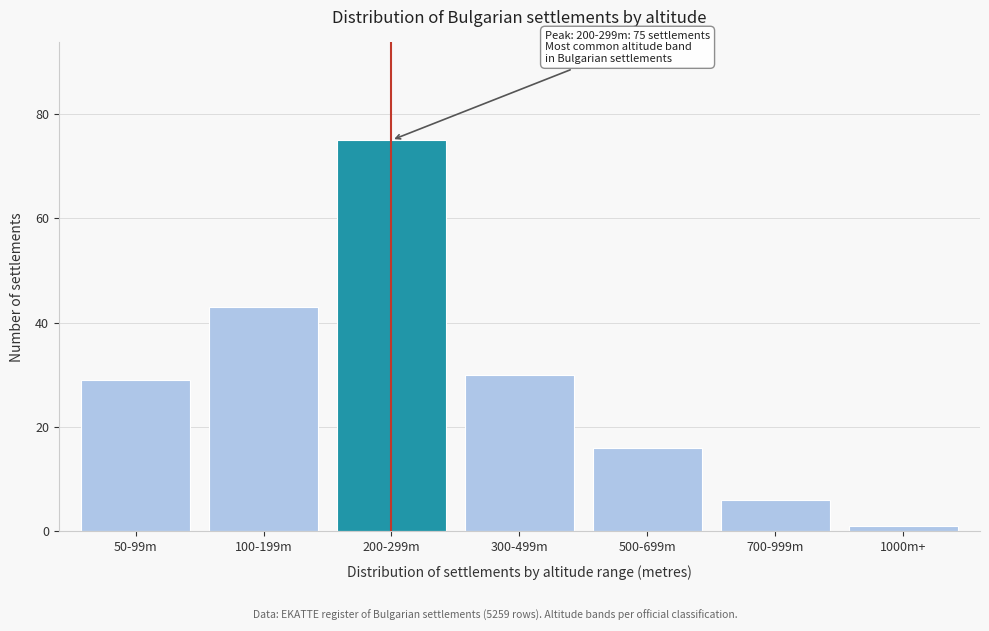

Reading left to right, list all the values displayed in this chart.

29	43	75	30	16	6	1